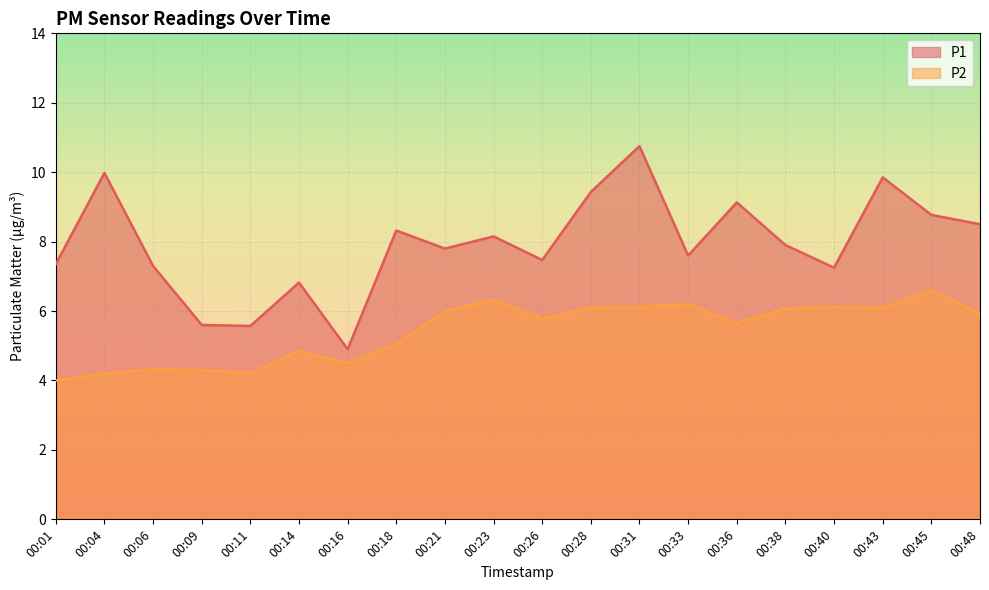

Rank the series by their maximum value, from lowest to highest.

P2, P1